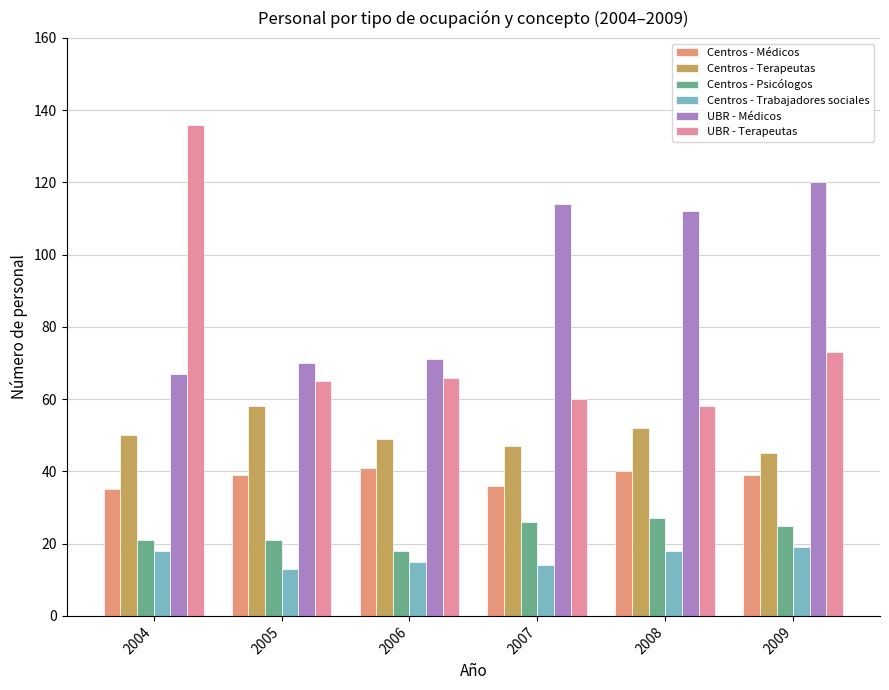

Which has a higher value, 2004 or 2005?

2005